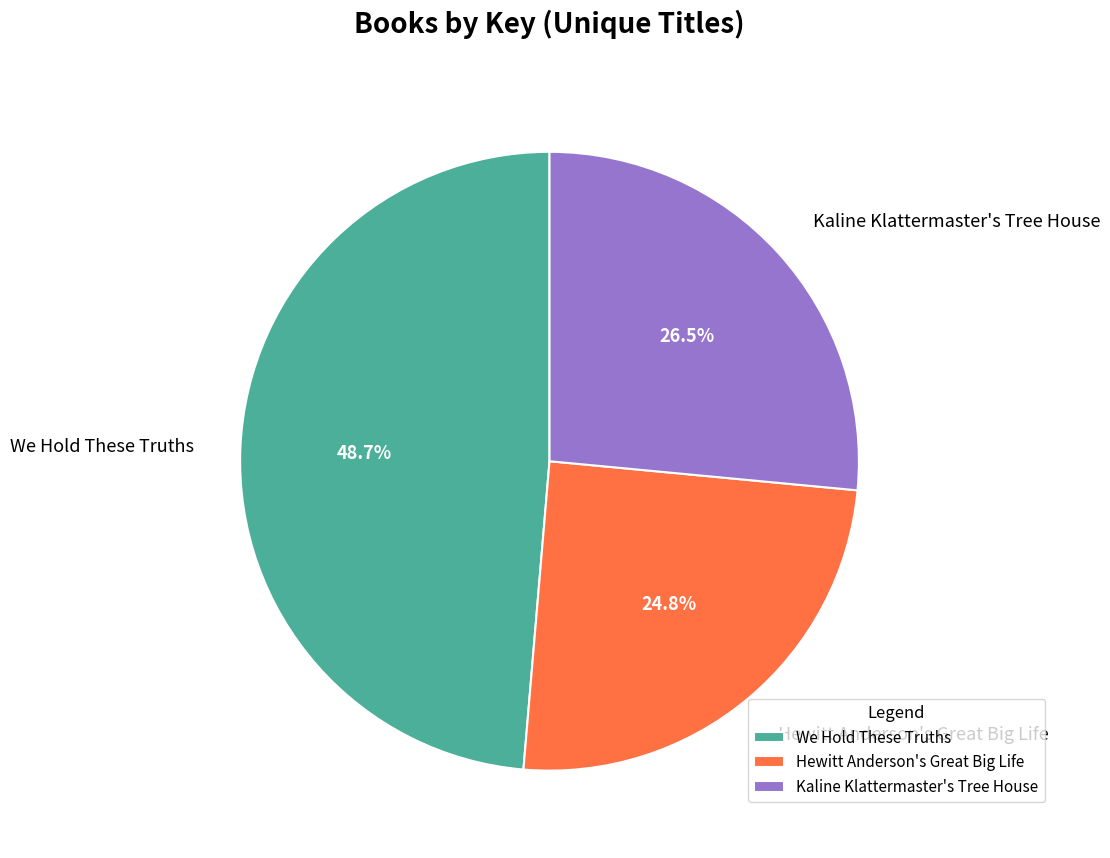

Between Kaline Klattermaster's Tree House and We Hold These Truths, which is larger?

We Hold These Truths